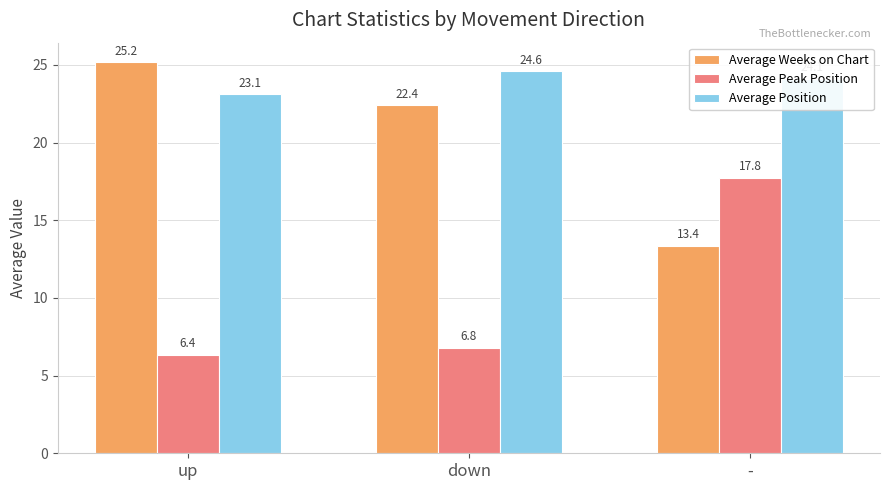

List the series in order of their overall mean, highest first.

Average Position, Average Weeks on Chart, Average Peak Position